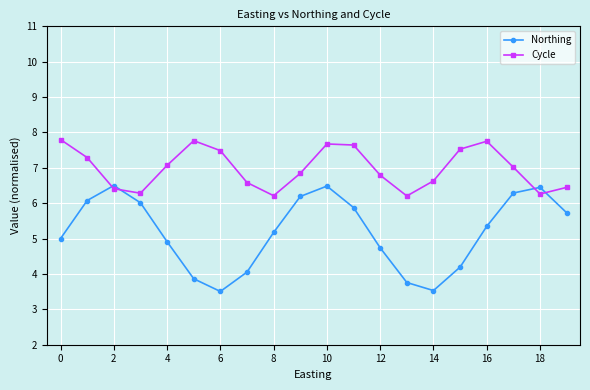

What is the average value of the Northing series?

5.2